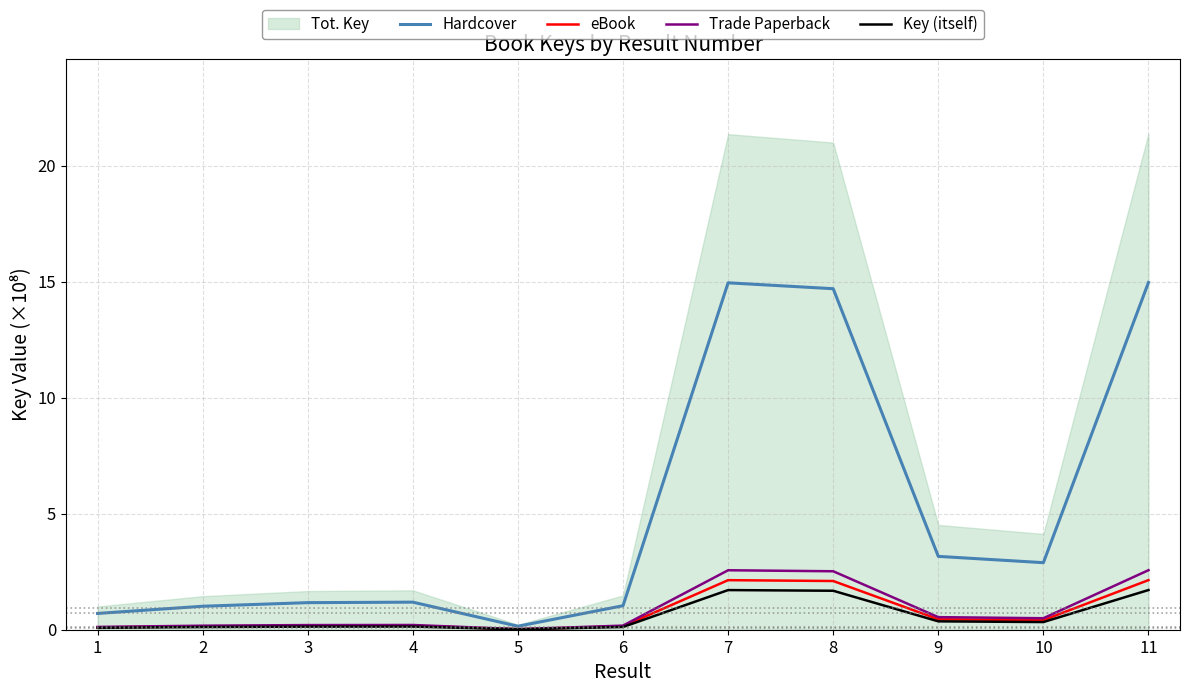

How many data points does each series have?

11